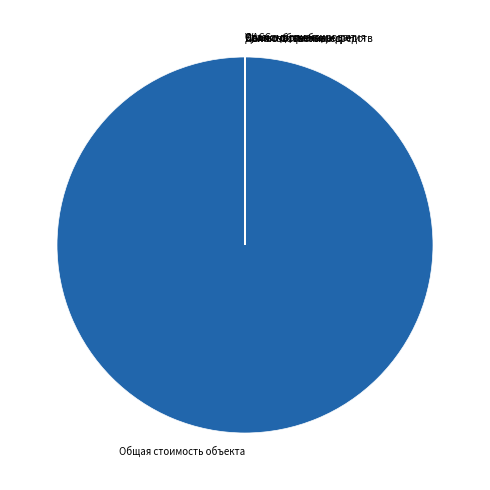

Does Общая стоимость объекта account for over 50% of the chart?

Yes